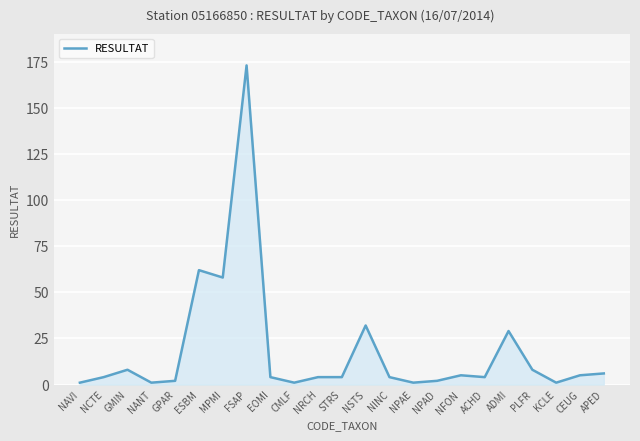

Which has a higher value, GMIN or GPAR?

GMIN